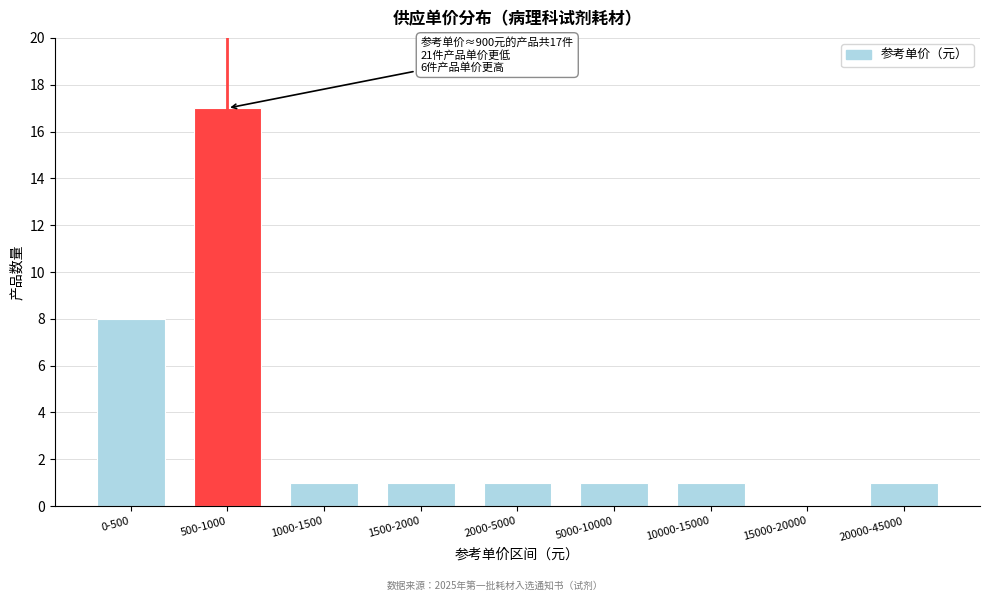

Reading left to right, transcribe all the data shown in this chart.

0-500=8	500-1000=17	1000-1500=1	1500-2000=1	2000-5000=1	5000-10000=1	10000-15000=1	15000-20000=0	20000-45000=1